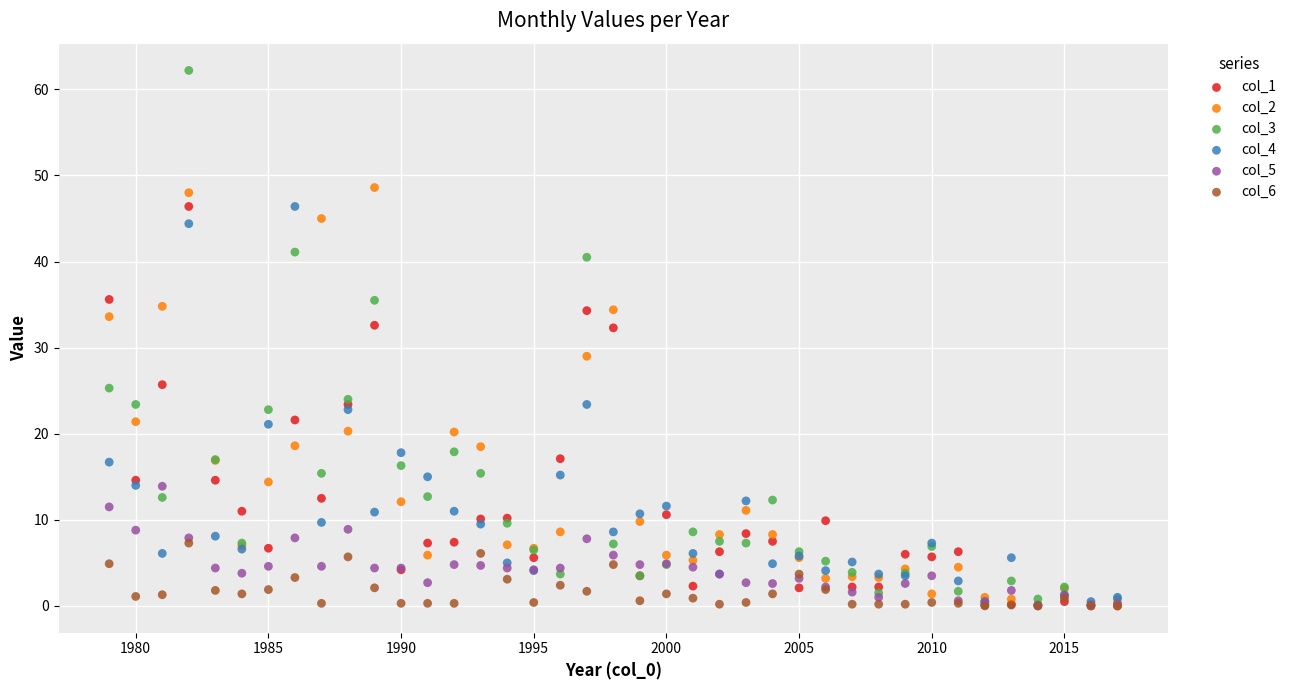

Which series contains the highest Y value?

col_3